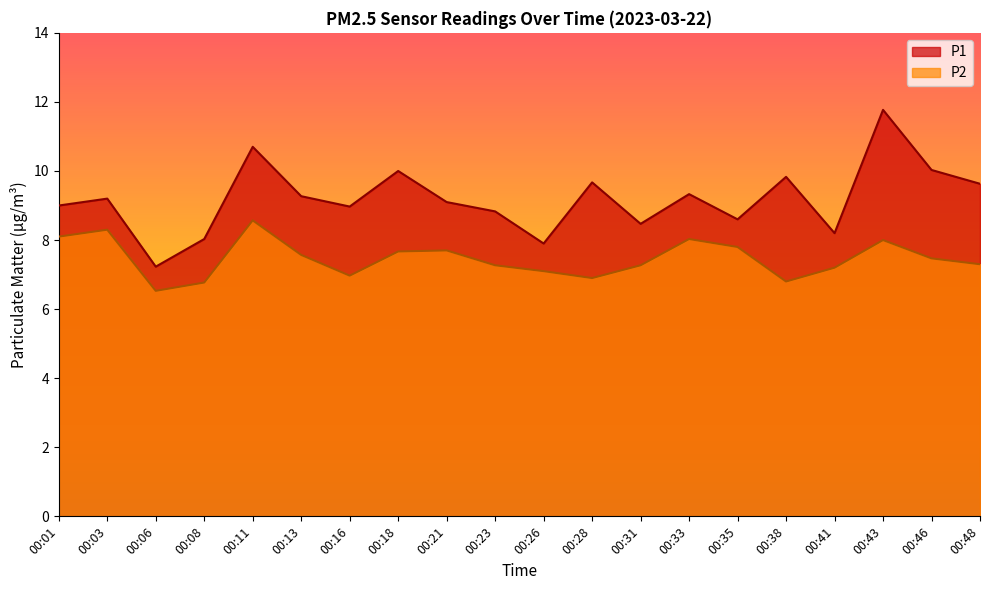

True or false: P1 and P2 cross at least once.

False